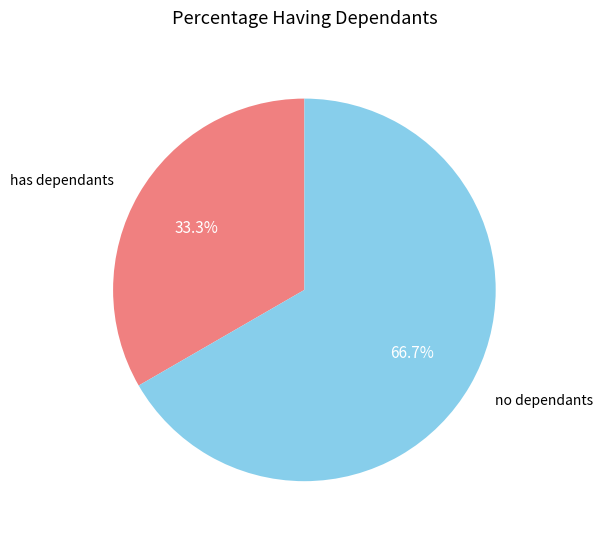

To the nearest percent, what is the average slice percentage?

50%